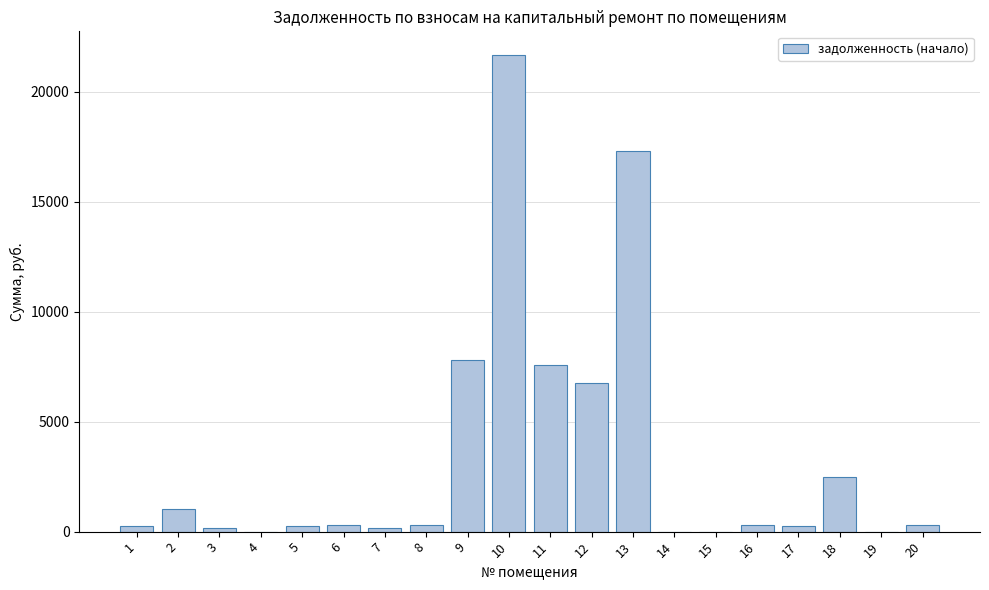

The value at 4 is 0.0. True or false?

True